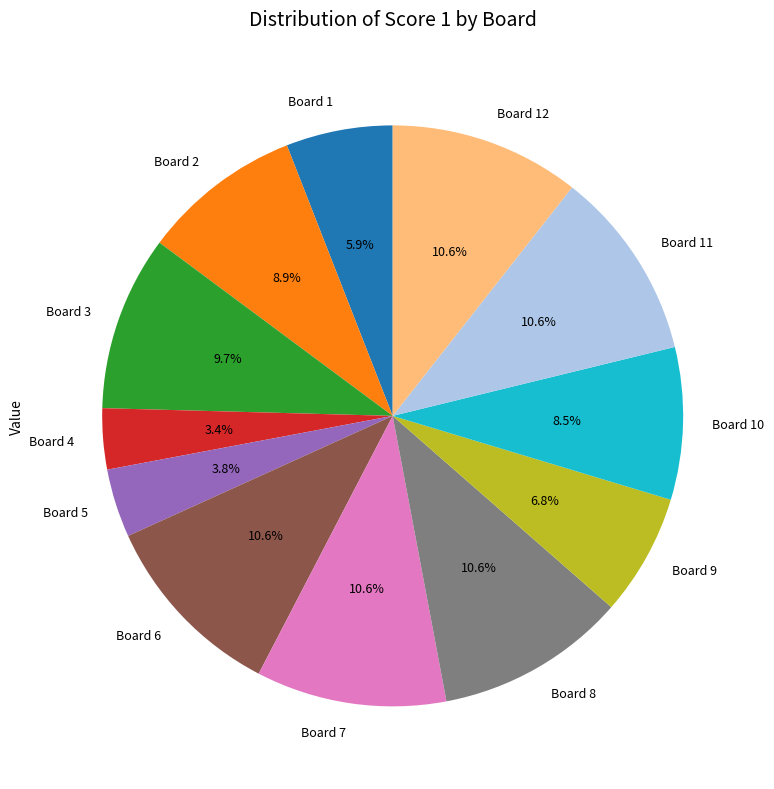

Is there a majority slice in this chart?

No